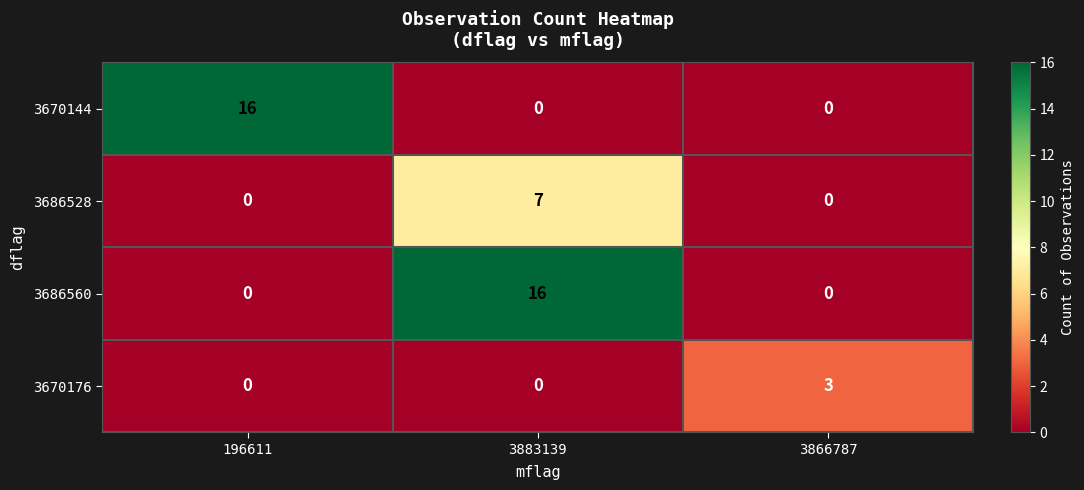

What is the sum of all 3670176 values?

3